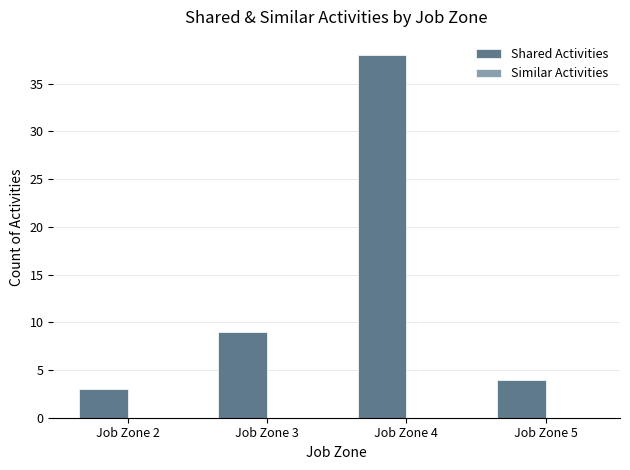

Reading right to left, what are all the values shown in this chart?

Job Zone 5=4	Job Zone 4=38	Job Zone 3=9	Job Zone 2=3